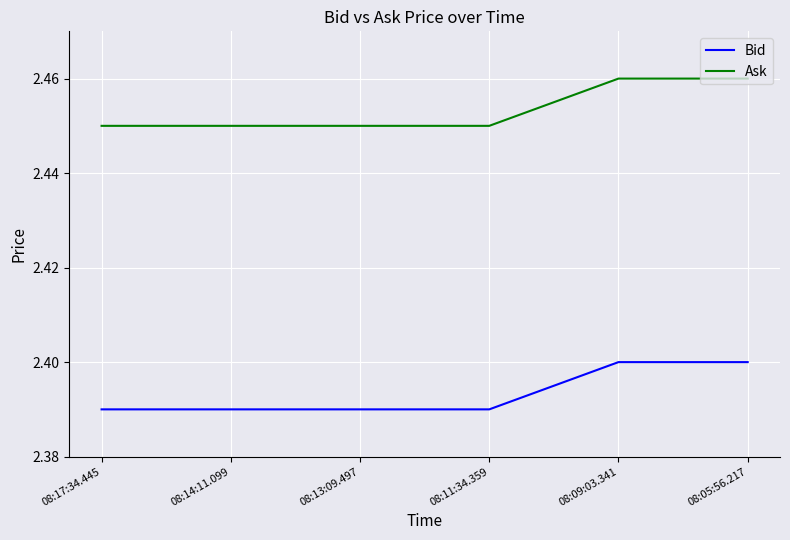

At 08:17:34.445, list the series in order from largest to smallest.

Ask, Bid